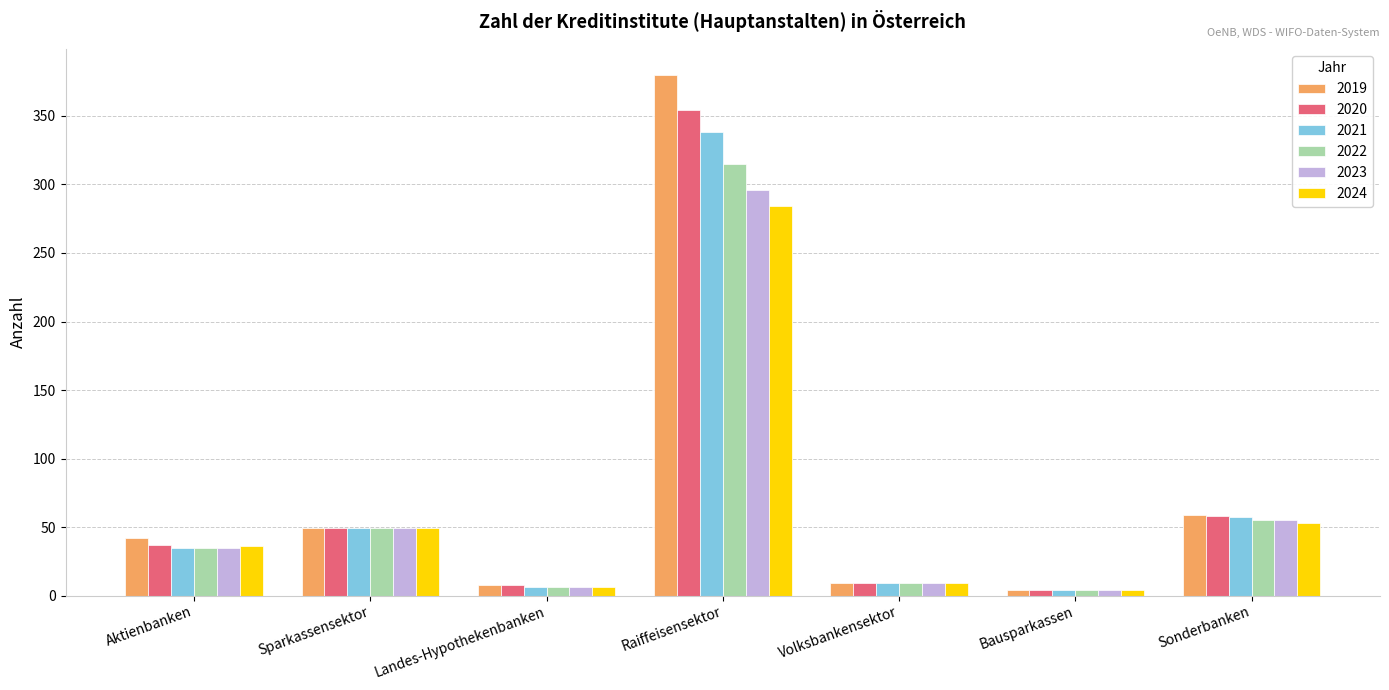

What is the difference between the maximum and minimum values in the 2023 series?

292